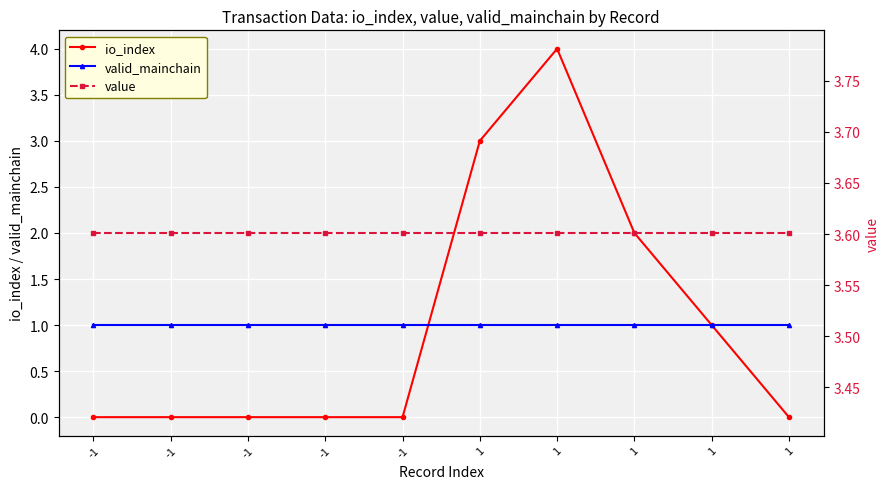

What is the average value of the valid_mainchain series?

1